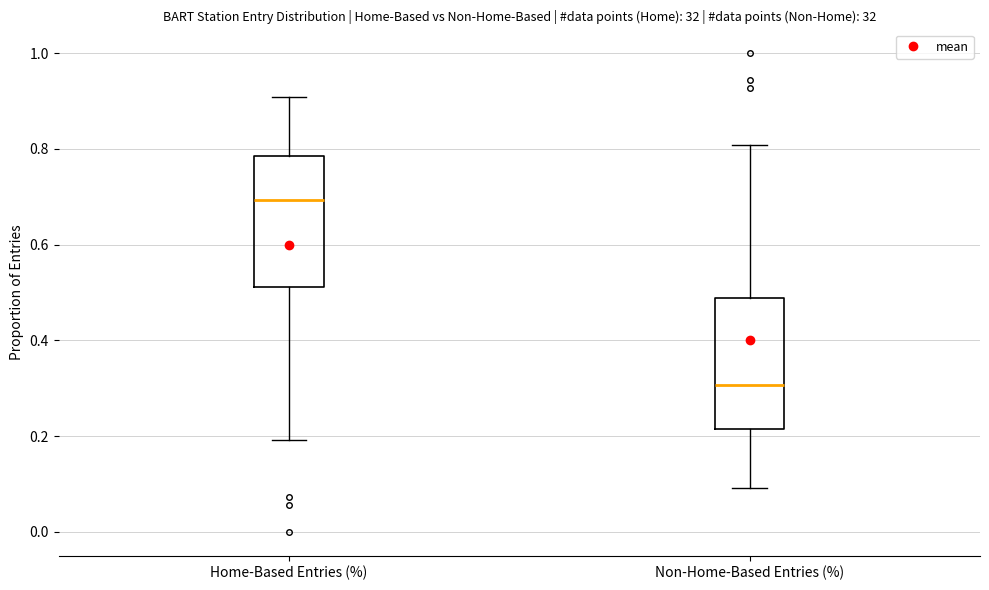

Where is the upper edge of the box for Non-Home-Based Entries (%) on the y-axis? The values are not printed on the chart, so give them approximately, as read against the axis.

0.48